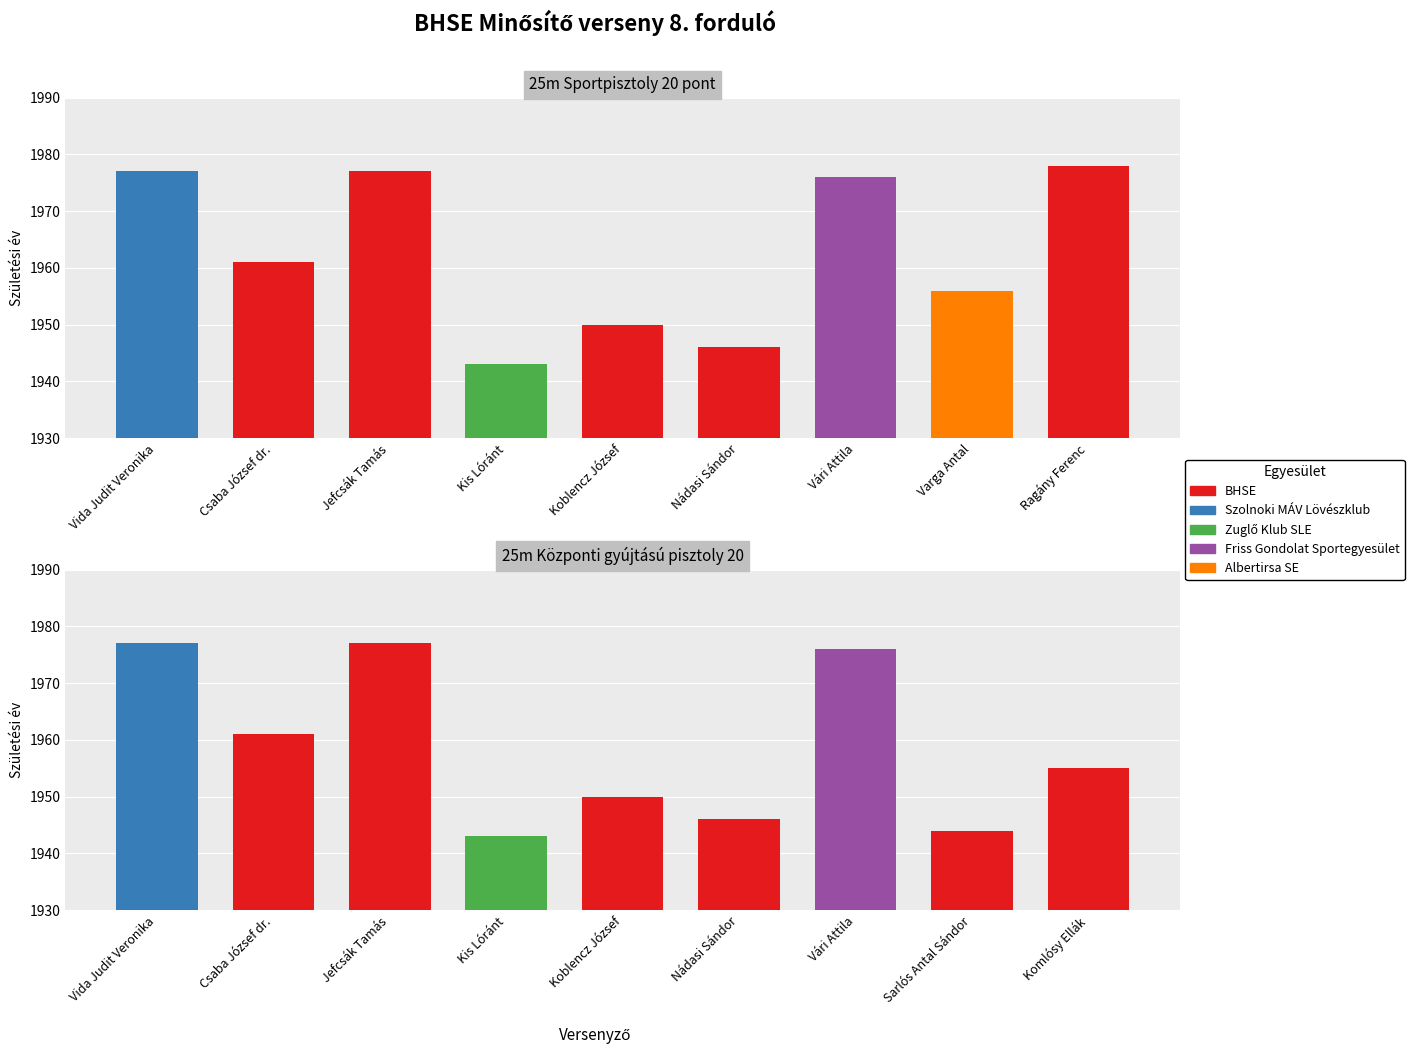

What is the maximum value shown in the chart?

1978